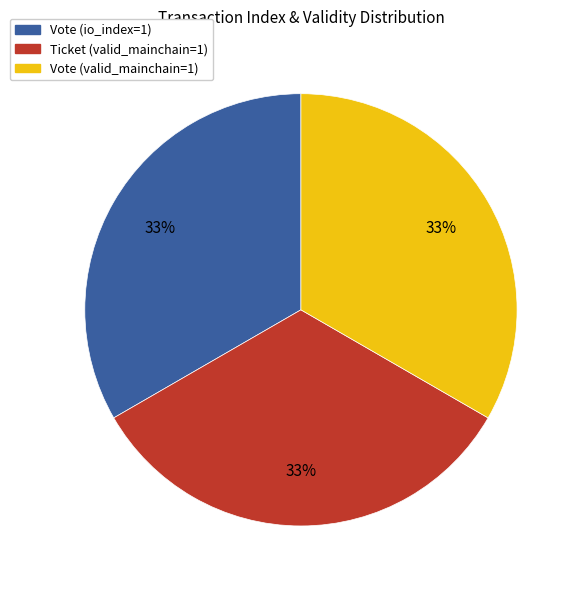

Is it true that Vote (io_index=1) is 47% of the pie?

False